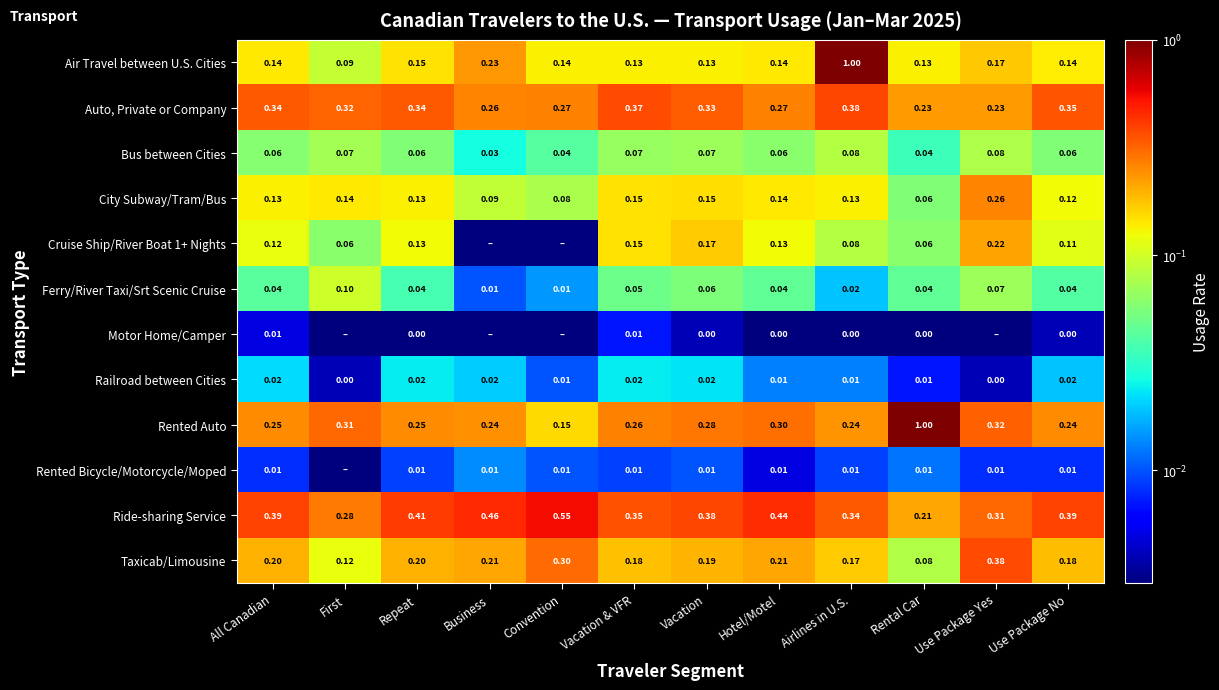

Is the value of Bus between Cities at Vacation & VFR greater than the value of Air Travel between U.S. Cities at Rental Car?

No